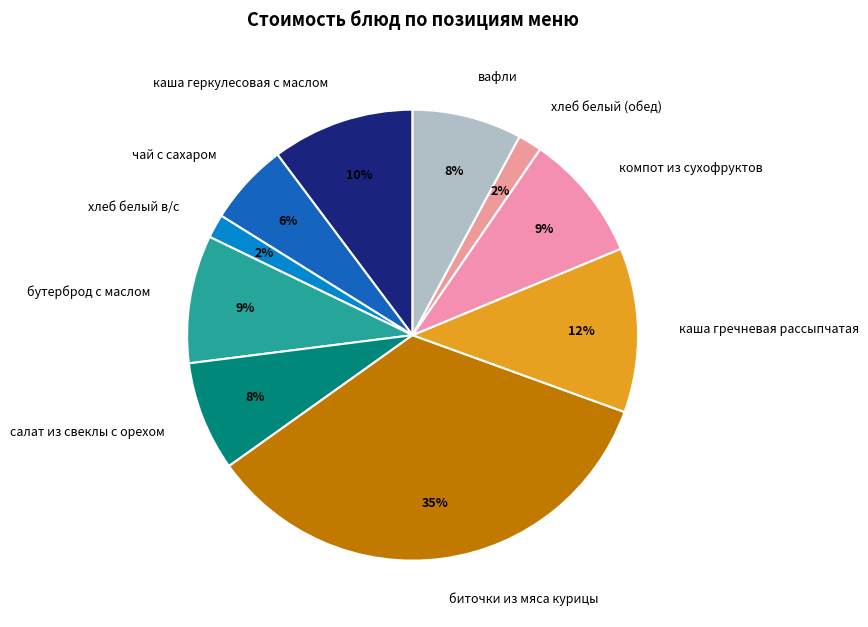

How many slices are in this pie chart?

10